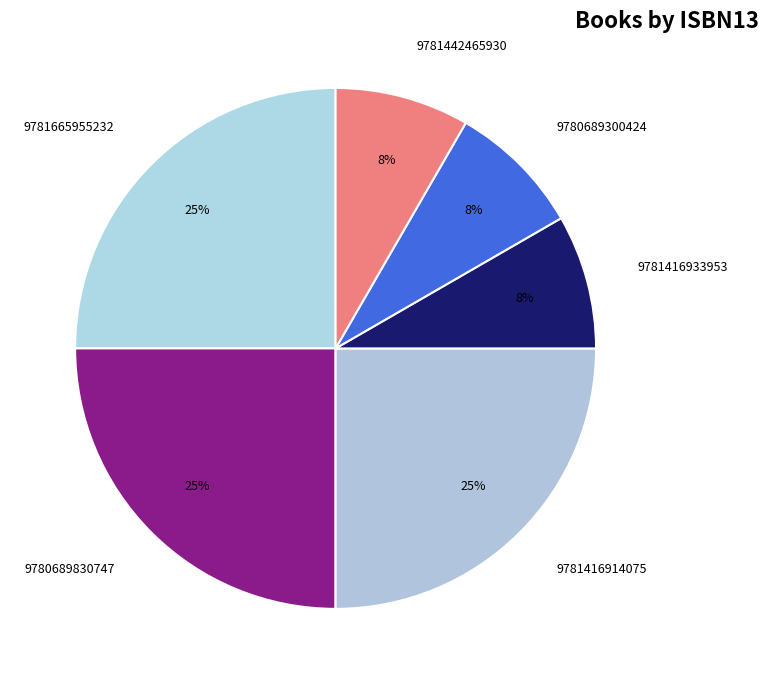

How many slices are in this pie chart?

6